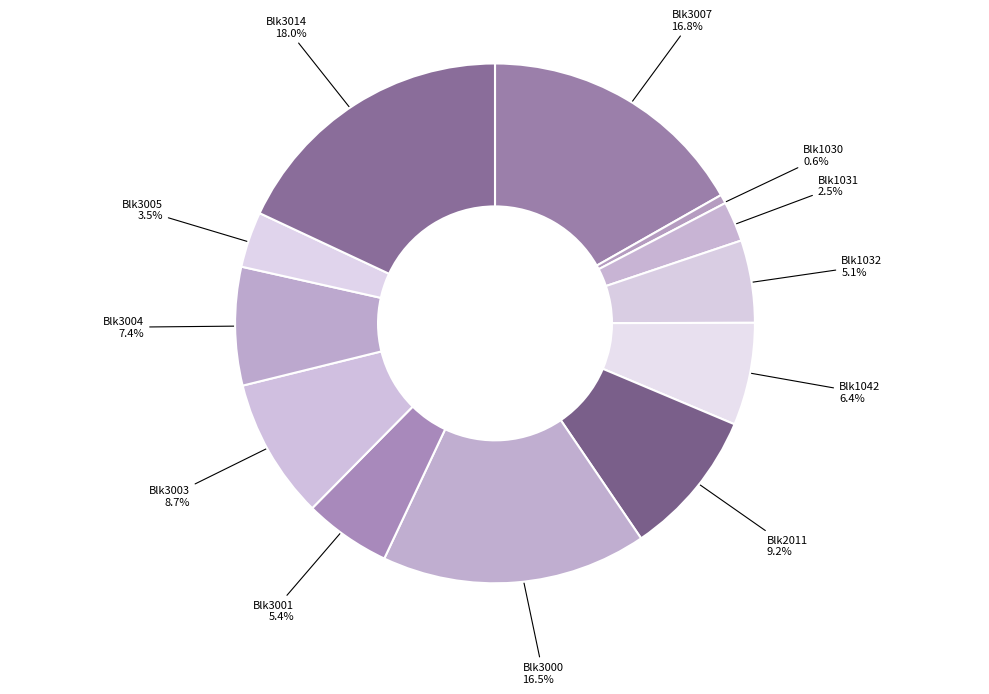

Is there any slice that represents more than half of the pie?

No